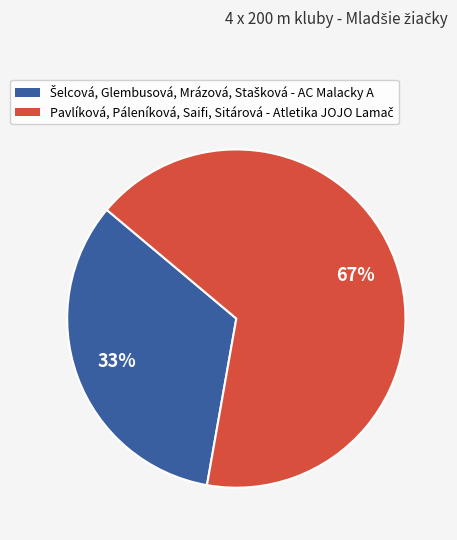

How many segments does this pie chart have?

2